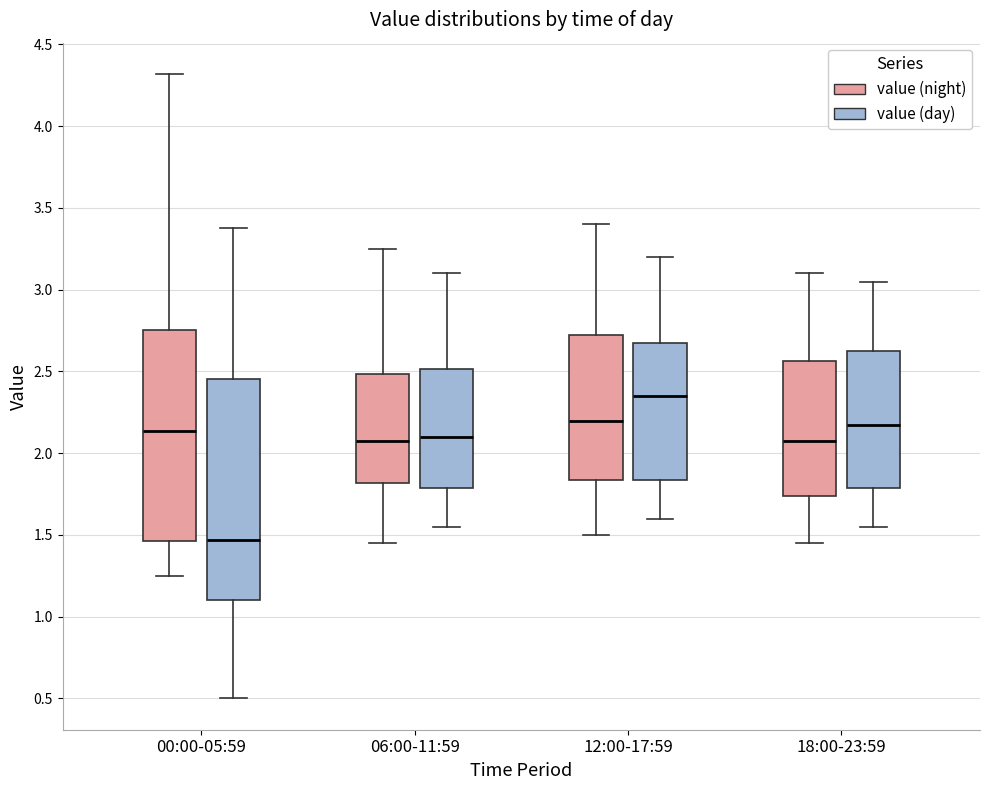

Reading left to right, read every box against the y-axis: the position of its median line, the range the box covers, and the ends of its whiskers. The values are not printed on the chart, so give them approximately, as read against the axis.

00:00-05:59 (value (night)): median 2.15, box 1.45 to 2.75, whiskers 1.25 to 4.30
00:00-05:59 (value (day)): median 1.45, box 1.10 to 2.45, whiskers 0.50 to 3.40
06:00-11:59 (value (night)): median 2.10, box 1.80 to 2.50, whiskers 1.45 to 3.25
06:00-11:59 (value (day)): median 2.10, box 1.80 to 2.50, whiskers 1.55 to 3.10
12:00-17:59 (value (night)): median 2.20, box 1.85 to 2.75, whiskers 1.50 to 3.40
12:00-17:59 (value (day)): median 2.35, box 1.85 to 2.70, whiskers 1.60 to 3.20
18:00-23:59 (value (night)): median 2.10, box 1.75 to 2.55, whiskers 1.45 to 3.10
18:00-23:59 (value (day)): median 2.20, box 1.80 to 2.65, whiskers 1.55 to 3.05